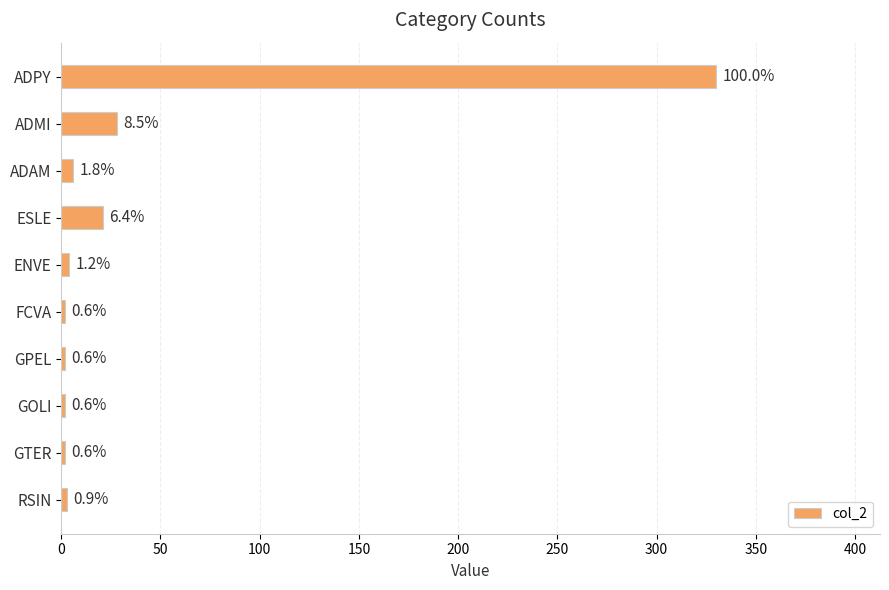

How many bars are there in total?

10